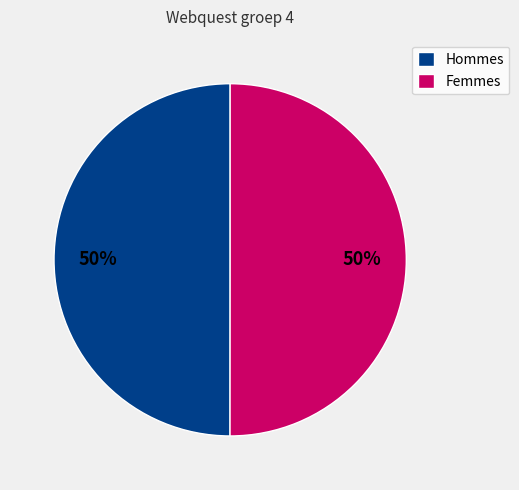

To the nearest percent, what portion does Hommes represent?

50%